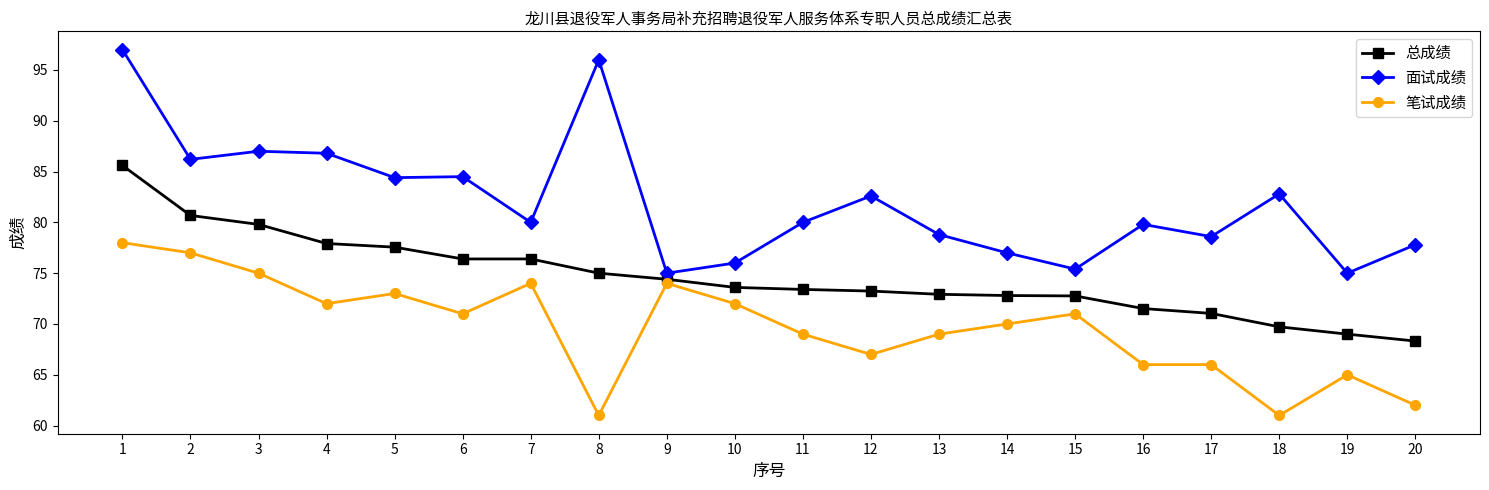

Which series has the largest total across all categories?

面试成绩